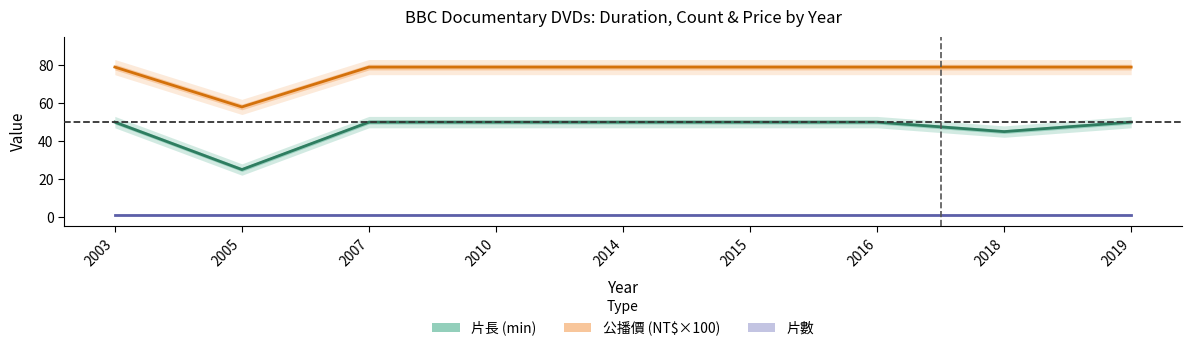

What is the total value across all series at 2005?

84